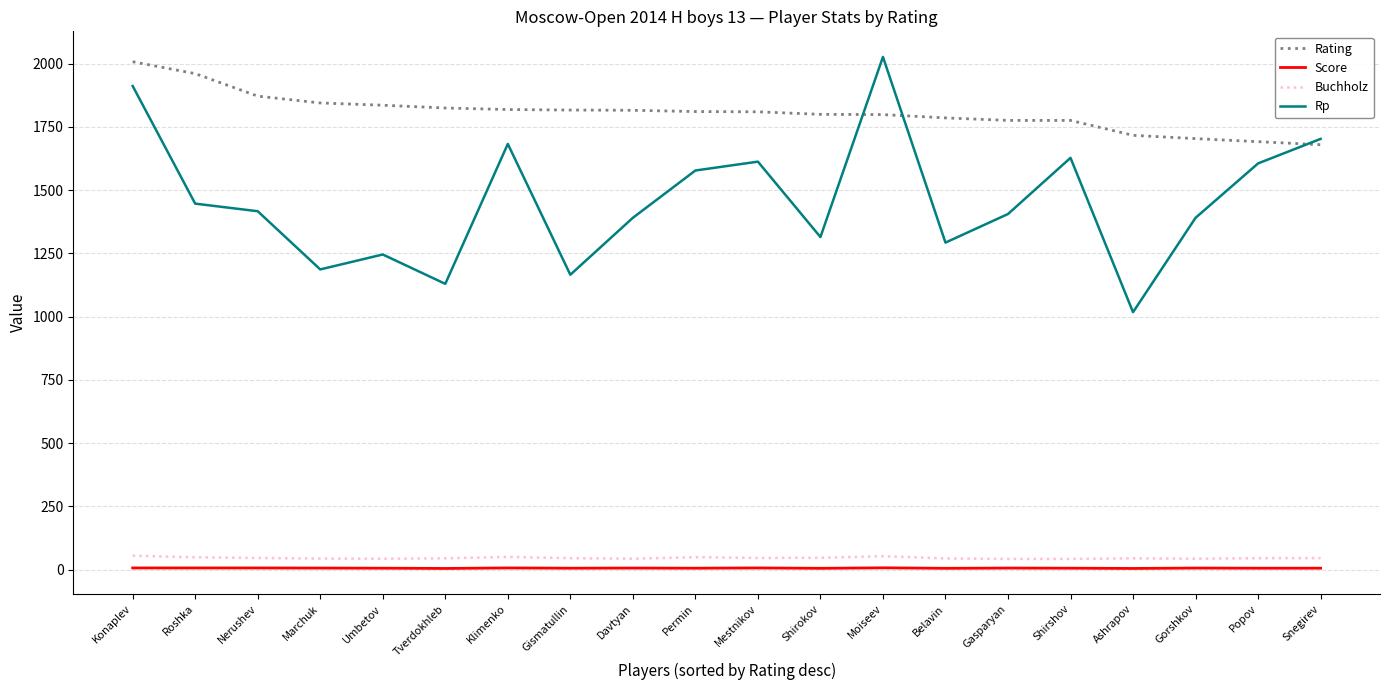

True or false: Score and Rating cross at least once.

False